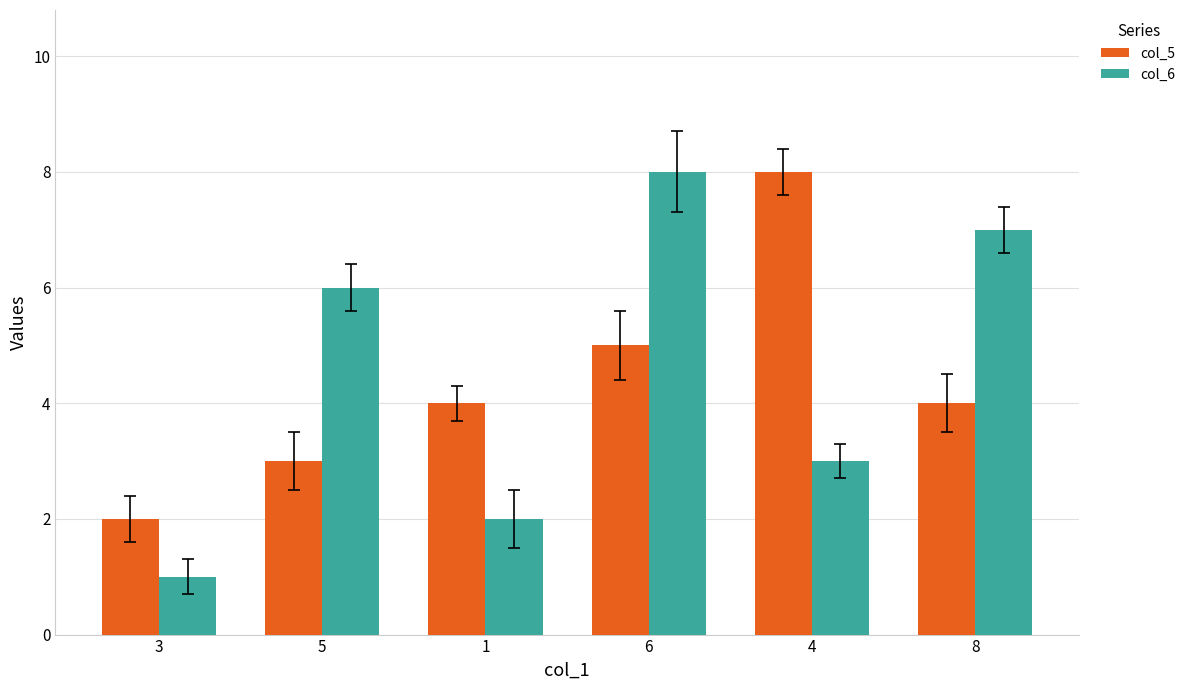

What is the total value across all series at 5?

9